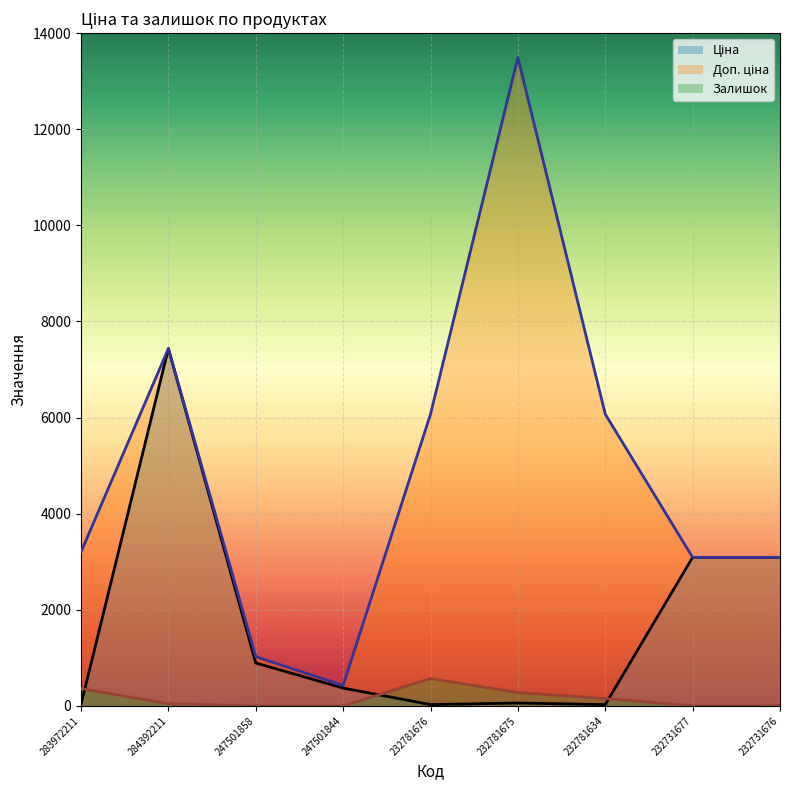

At which category does the chart reach its peak across all series?

232781675